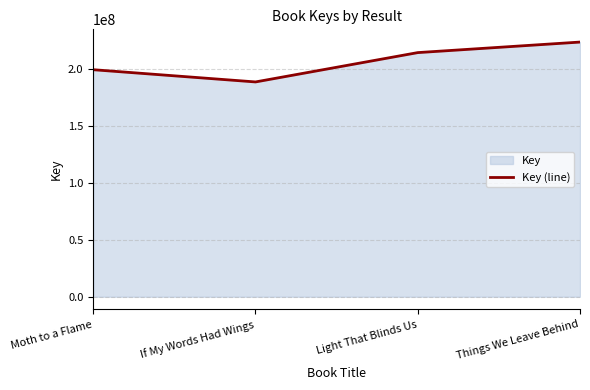

How many interior local valleys (lower than both neighbors) does the data have?

1